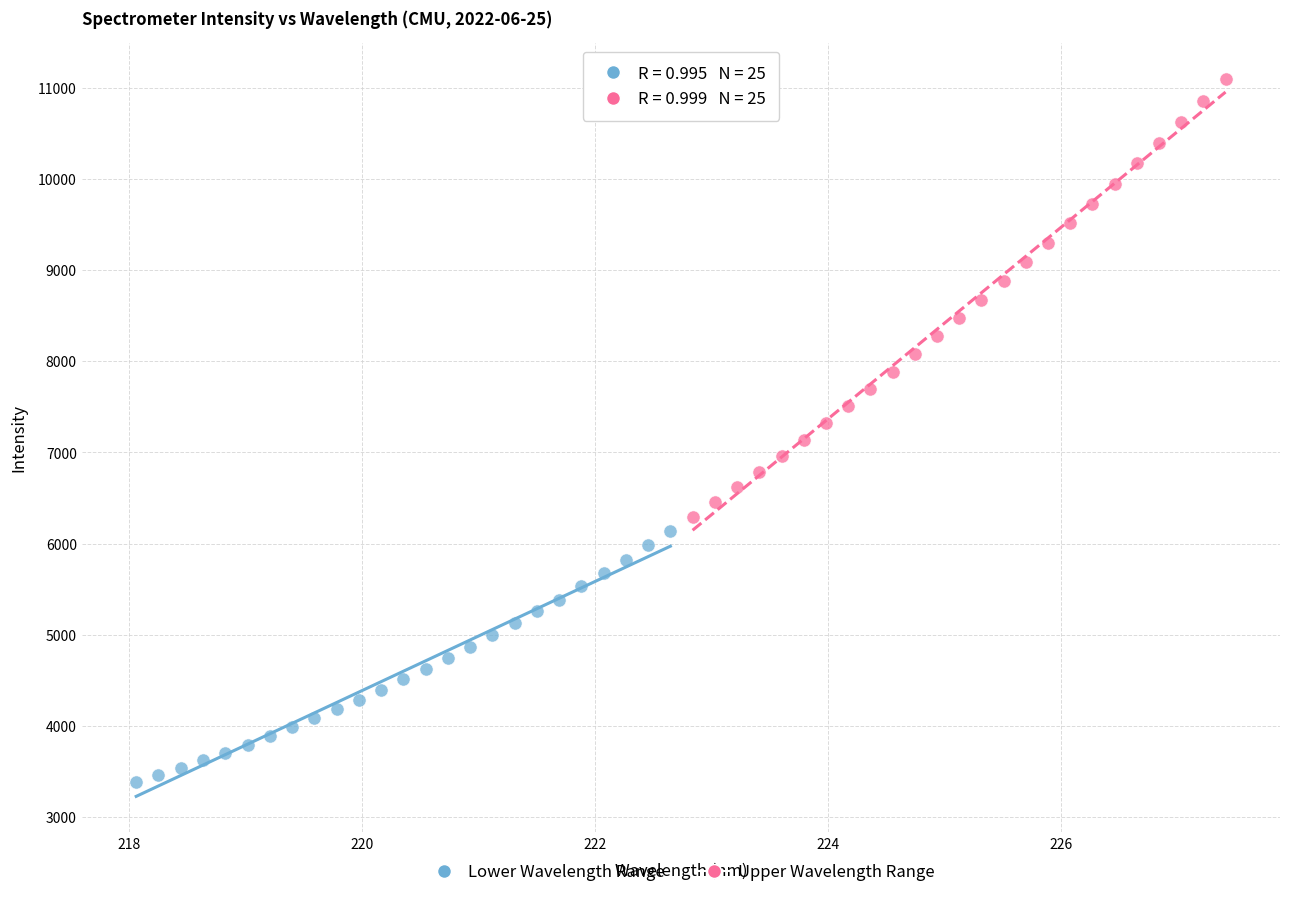

Which series has the largest Y range (max minus min)?

Upper Wavelength Range